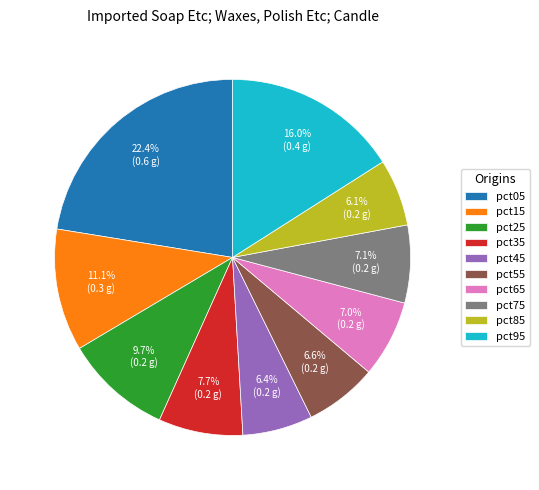

Is it true that pct75 is 7% of the pie?

True